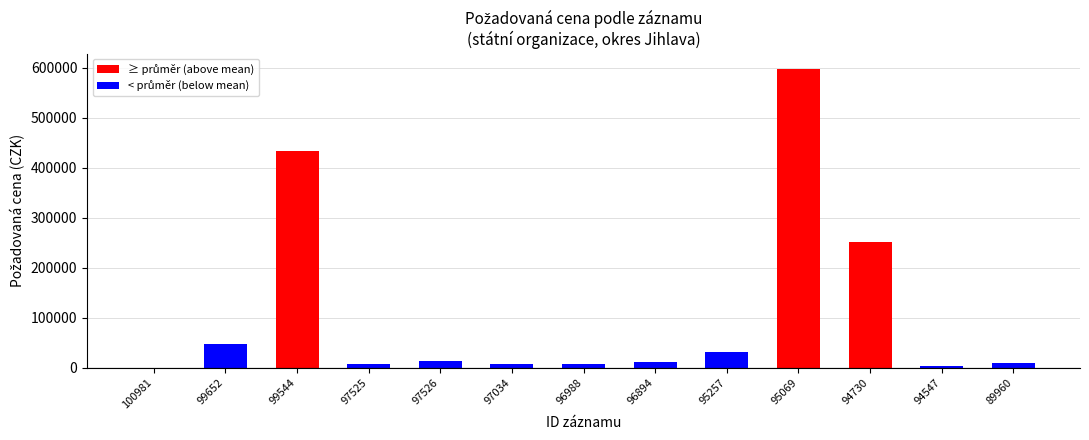

Does the chart contain stacked bars?

No